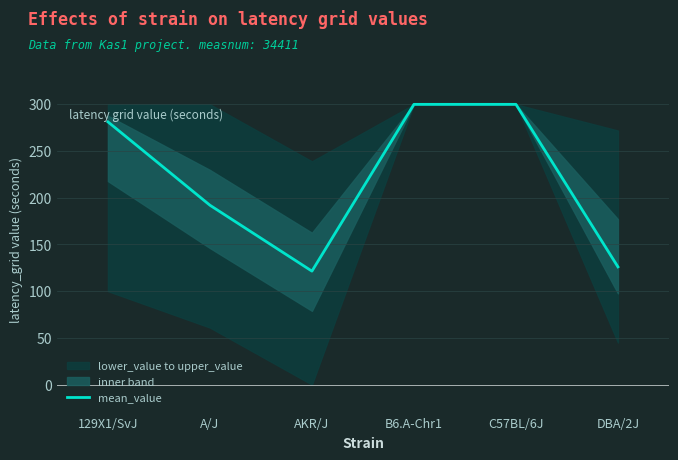

How many lines are shown in the chart?

1